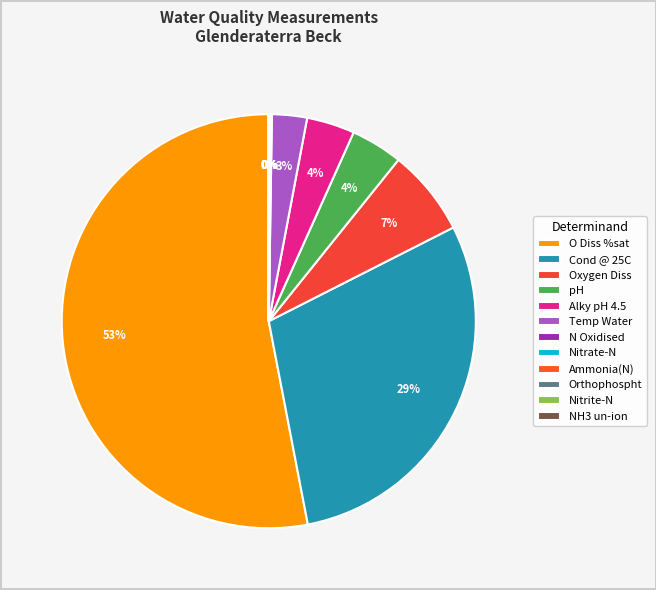

Which has a higher value, Ammonia(N) or NH3 un-ion?

Ammonia(N)